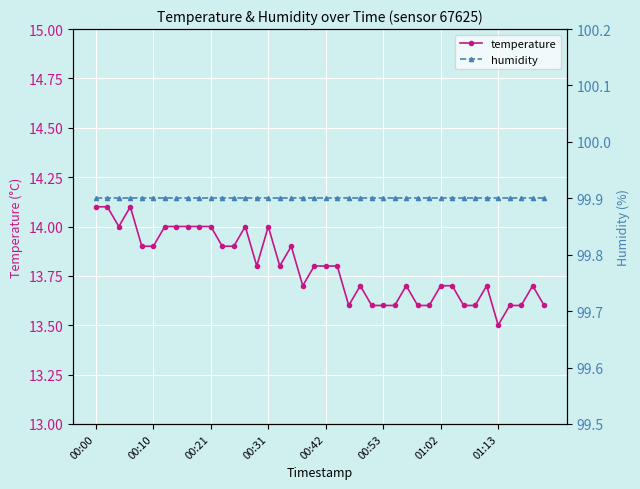

What is the lowest value of the temperature series?

13.5